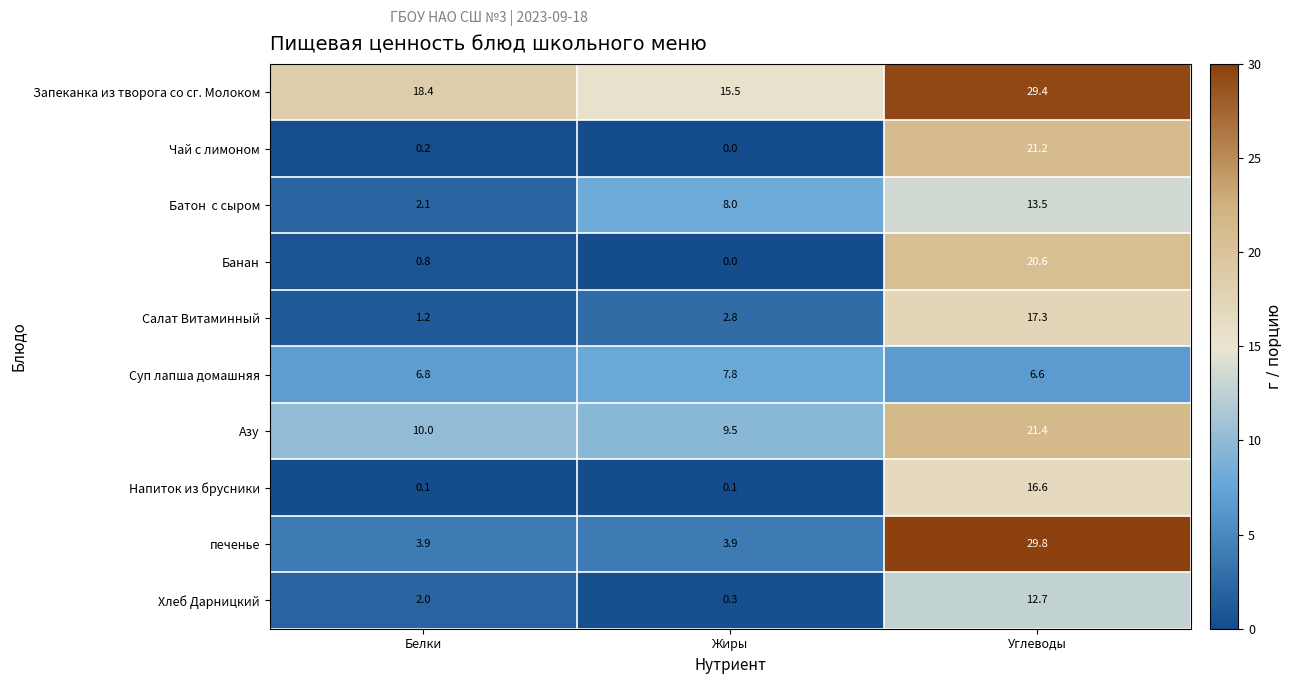

What is the maximum value shown in the chart?

29.8